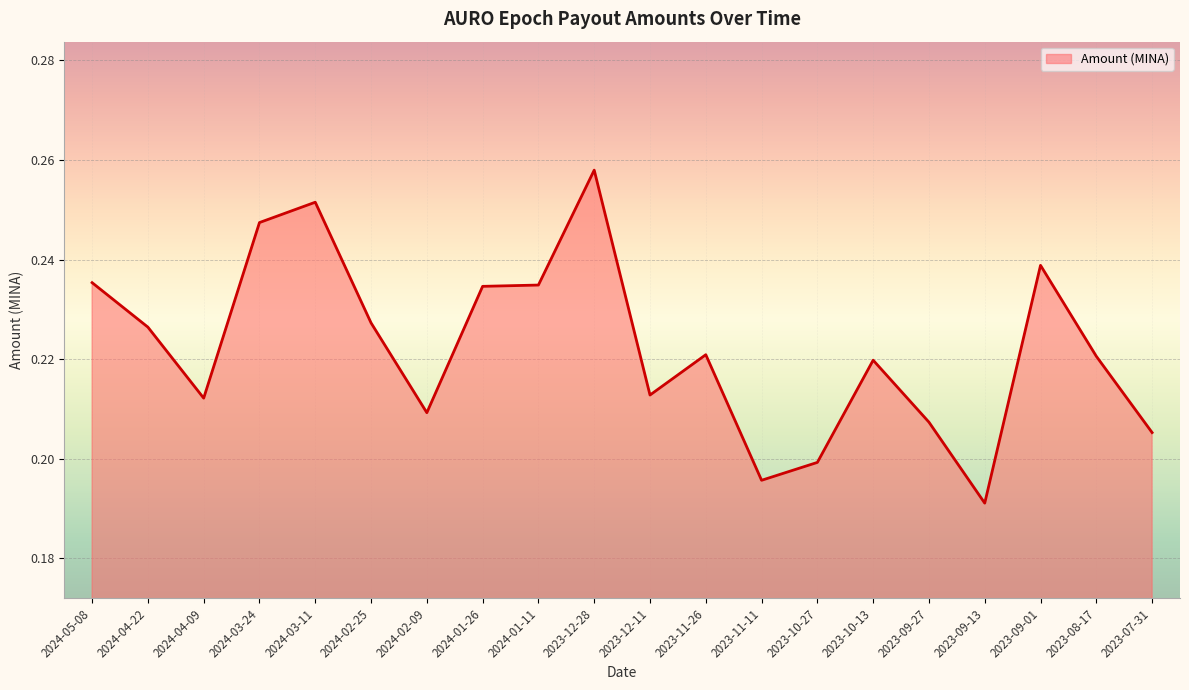

What position from the left is 2023-07-31?

20